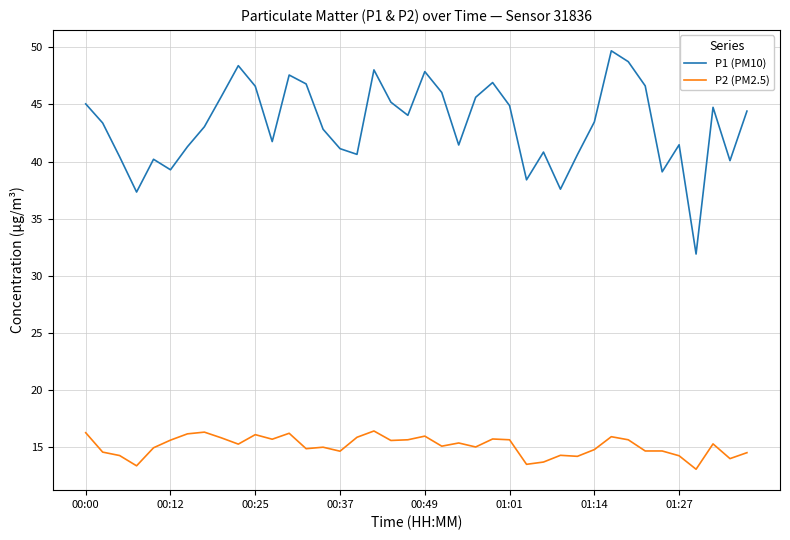

True or false: P1 (PM10) and P2 (PM2.5) cross at least once.

False